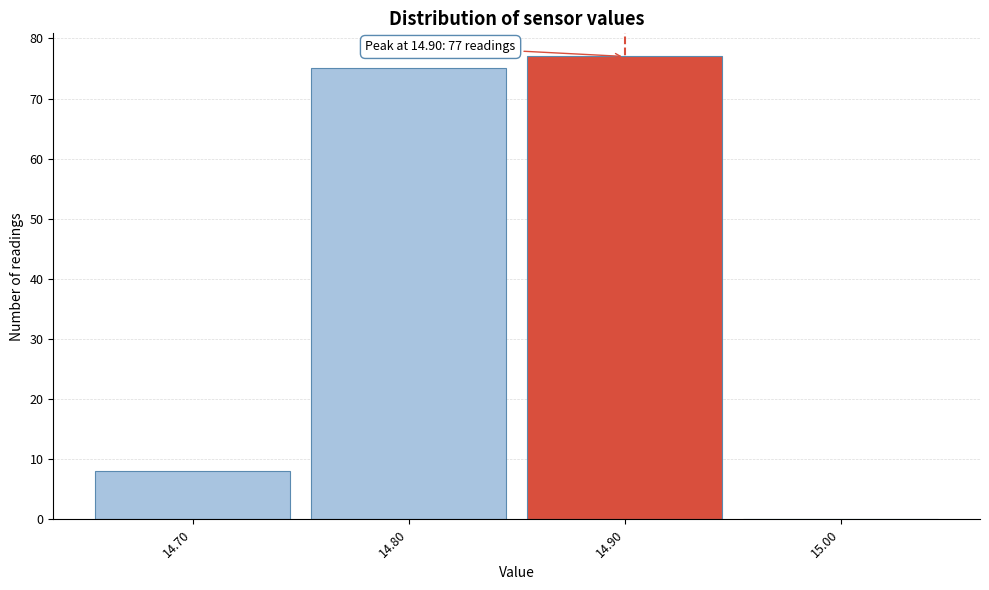

Which range on the x-axis has the tallest bar?

14.85 to 14.95